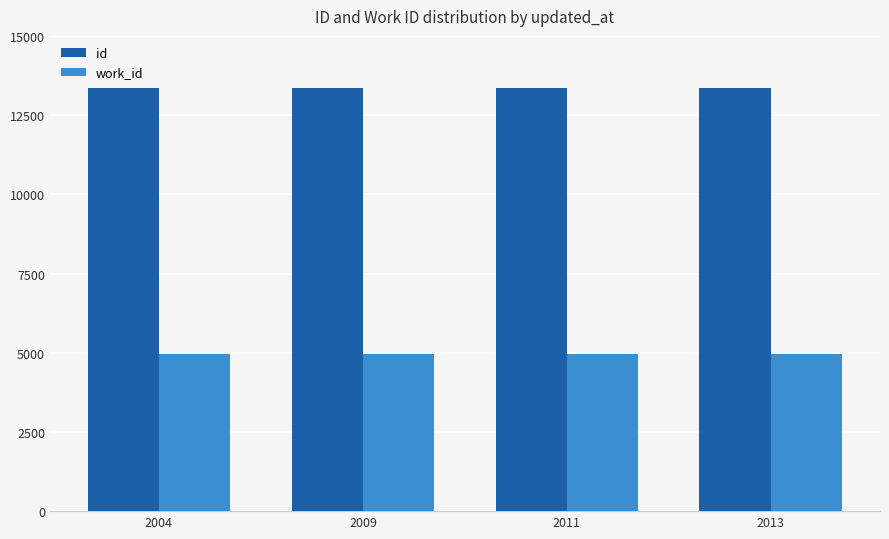

Which series has the largest total across all categories?

id